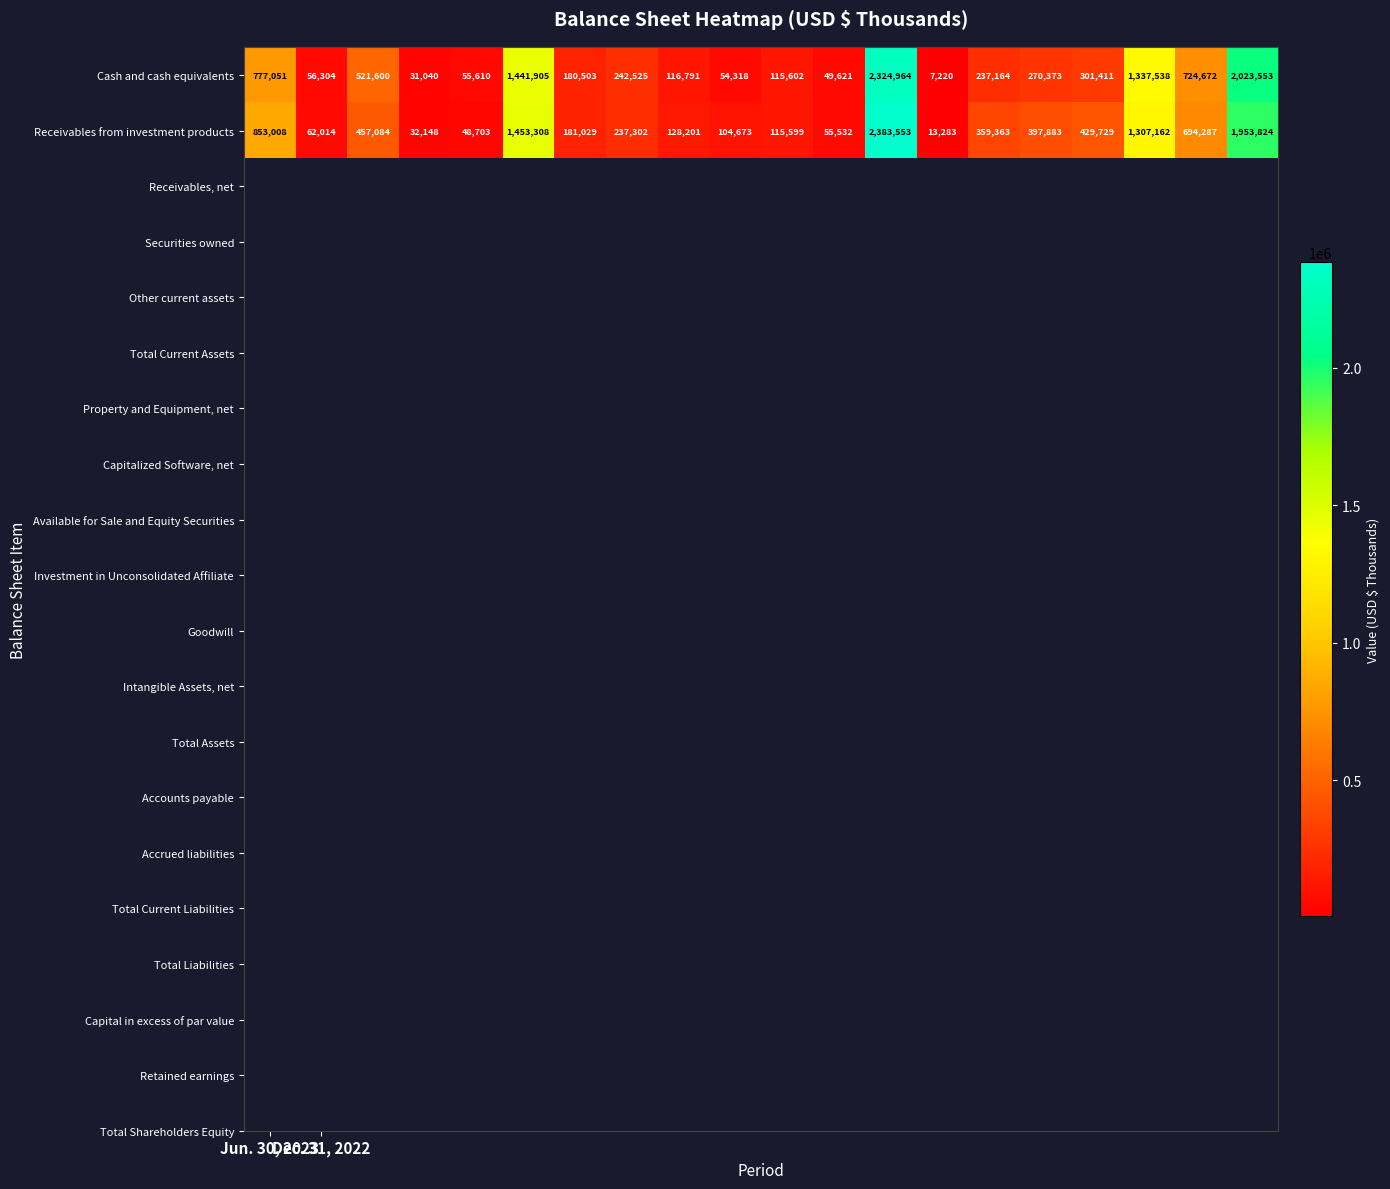

What is the greatest value displayed?

2383553